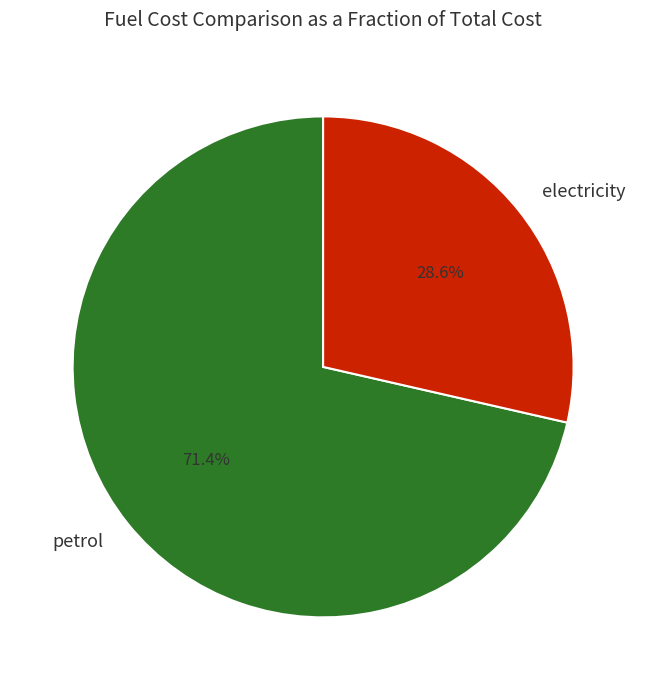

Rank the categories by value from highest to lowest.

petrol, electricity